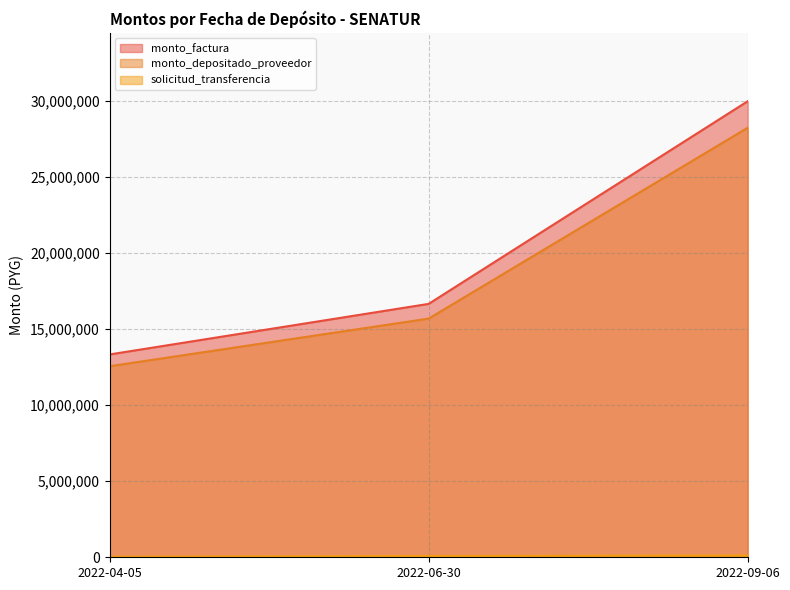

Reading left to right, transcribe all the data shown in this chart.

monto_factura: 2022-04-05=13337400	2022-06-30=16662600	2022-09-06=29987520
monto_depositado_proveedor: 2022-04-05=12562861	2022-06-30=15694956	2022-09-06=28246064
solicitud_transferencia: 2022-04-05=38410	2022-06-30=85148	2022-09-06=120958